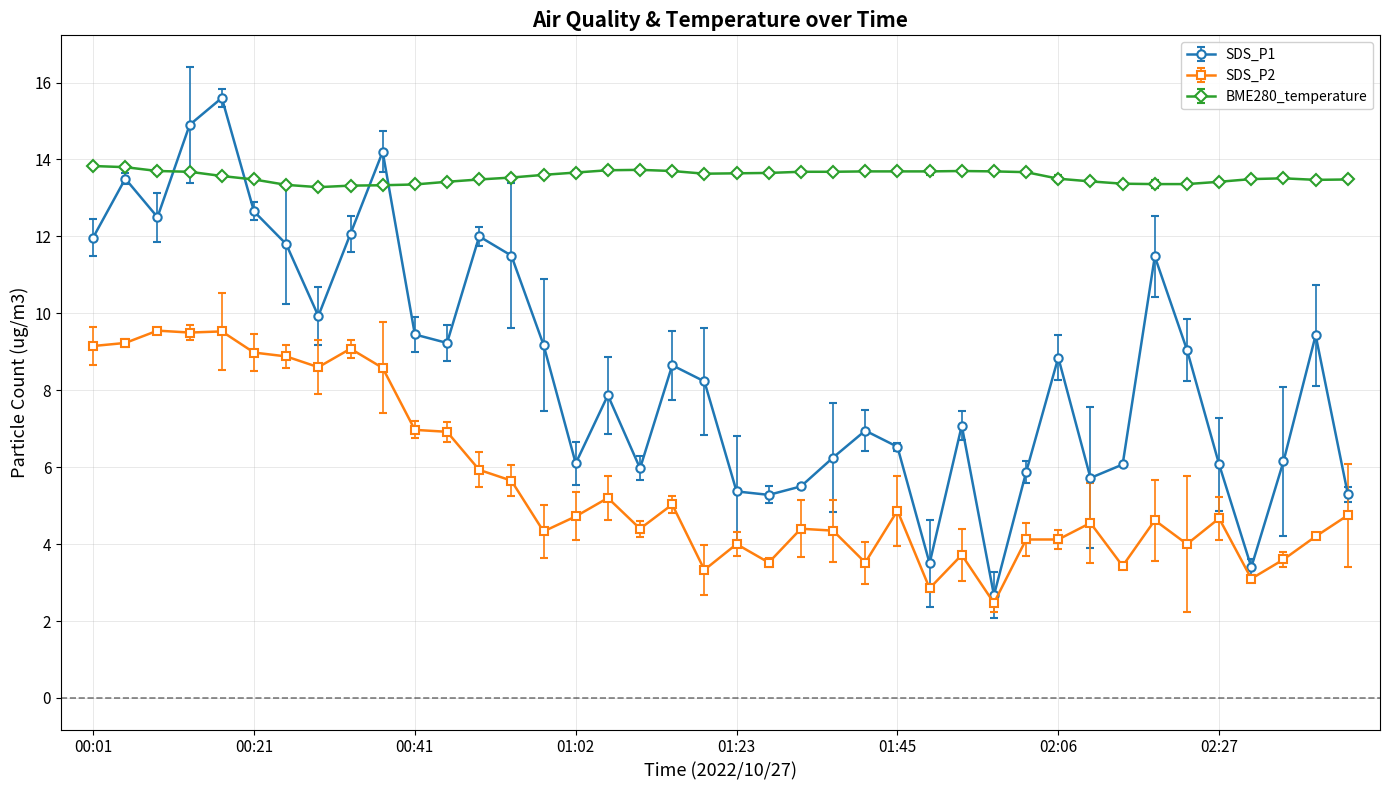

Which series has the largest total across all categories?

BME280_temperature